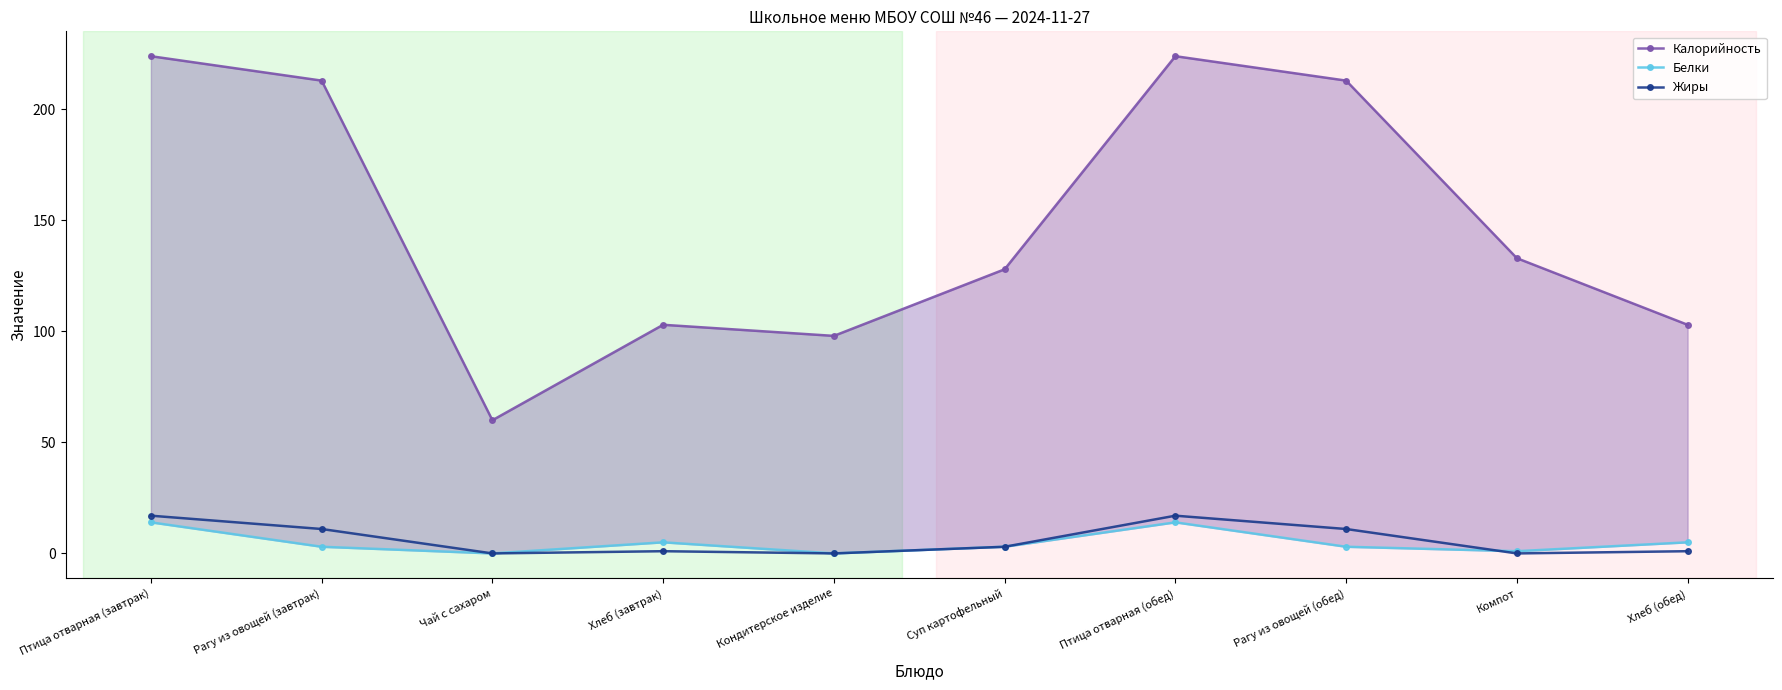

Reading left to right, list all the values displayed in this chart.

Калорийность: 224	213	60	103	98	128	224	213	133	103
Белки: 14	3	0	5	0	3	14	3	1	5
Жиры: 17	11	0	1	0	3	17	11	0	1